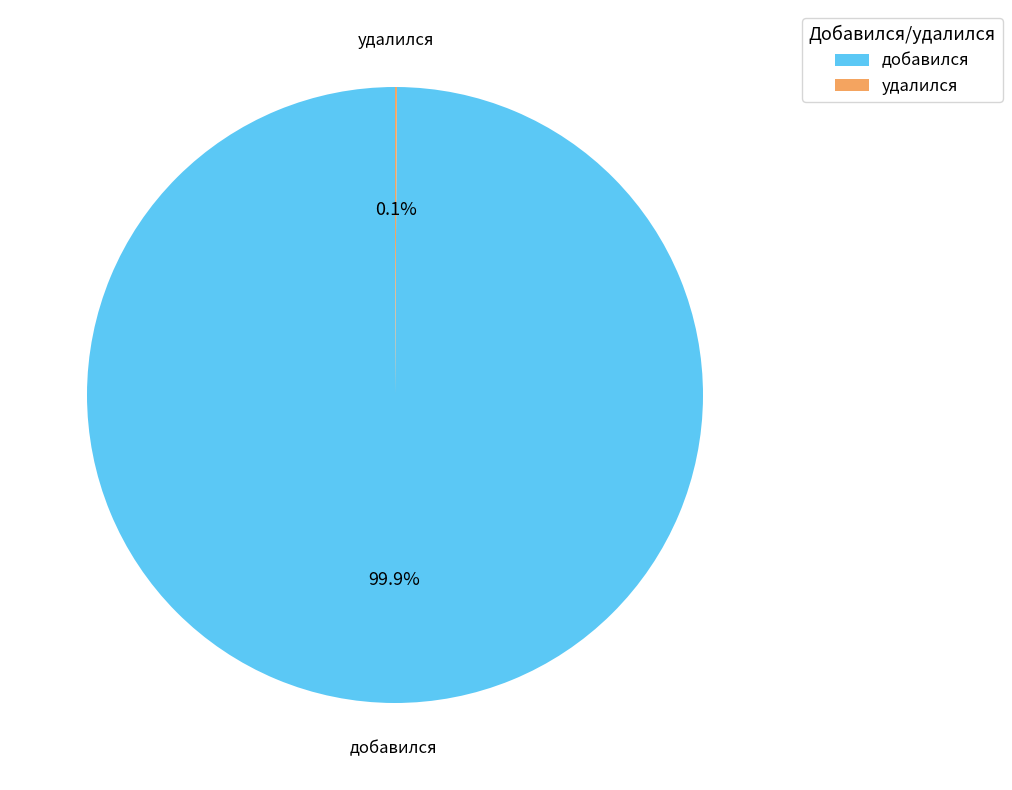

What portion of the pie excludes добавился?

0.1%